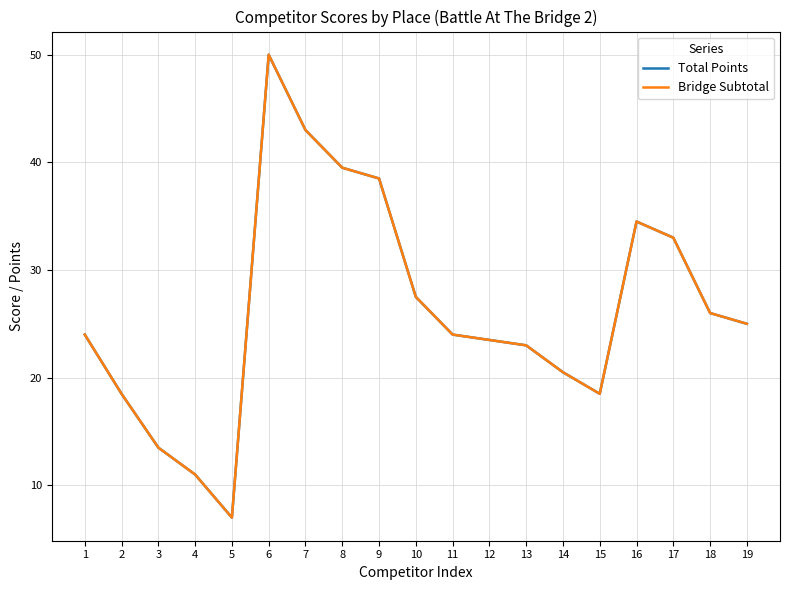

Is it true that Total Points equals 17.3 at 18?

False